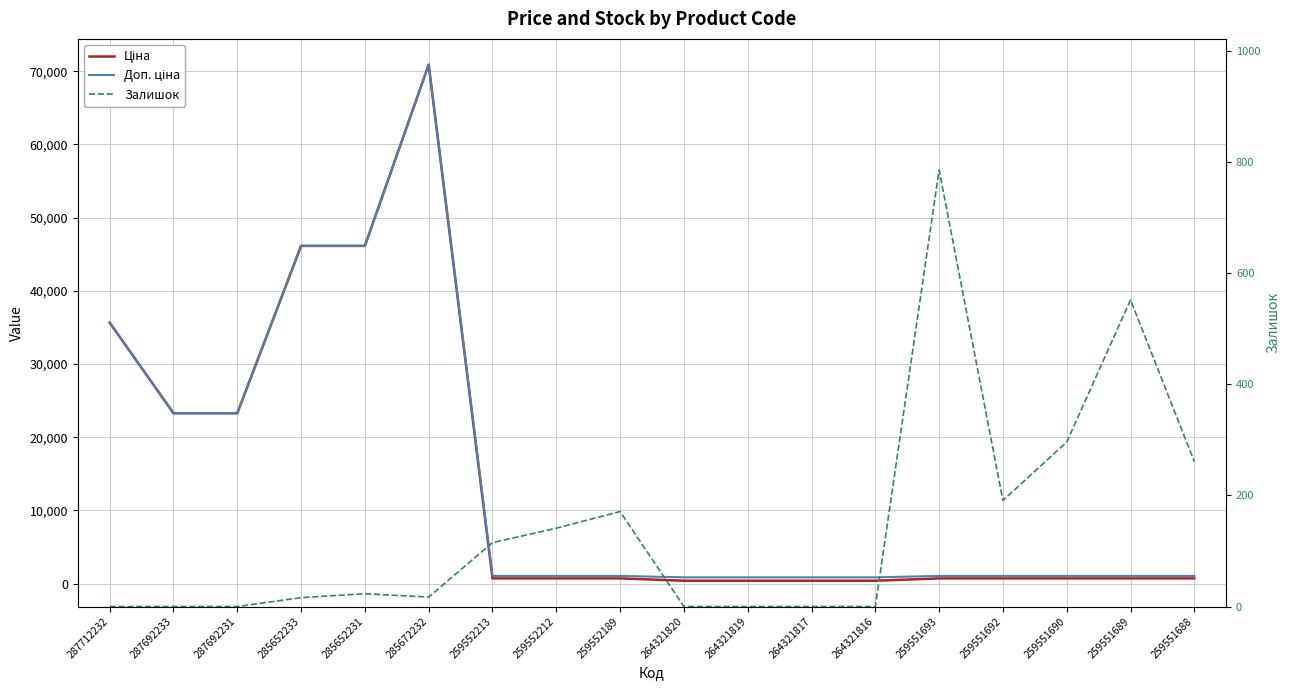

What is the difference between the maximum and second lowest values in the Доп. ціна series?

70057.0